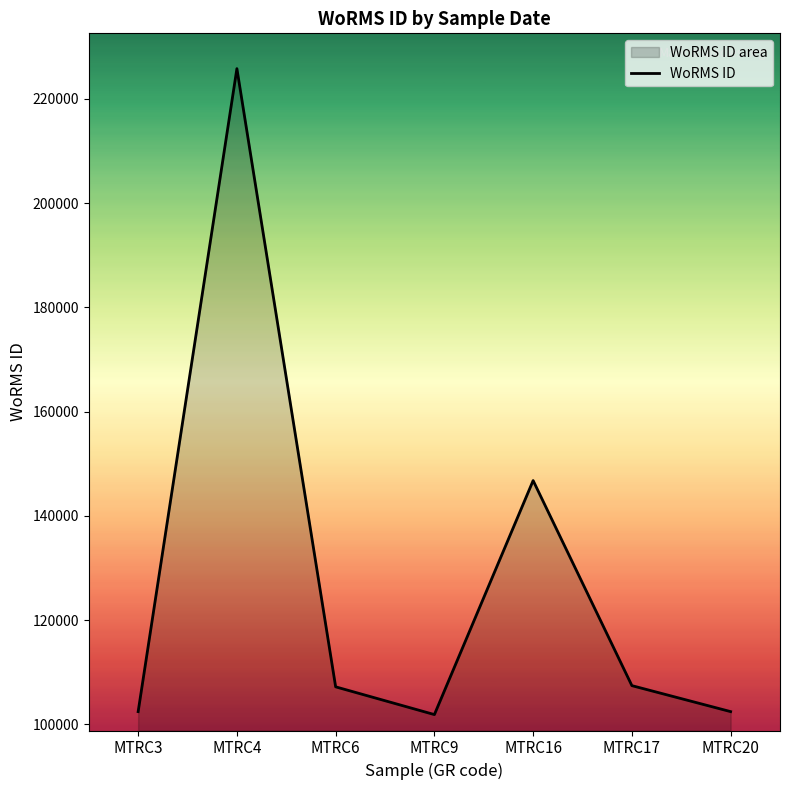

Reading left to right, what are all the values shown in this chart?

102432	225814	107188	101864	146768	107418	102433